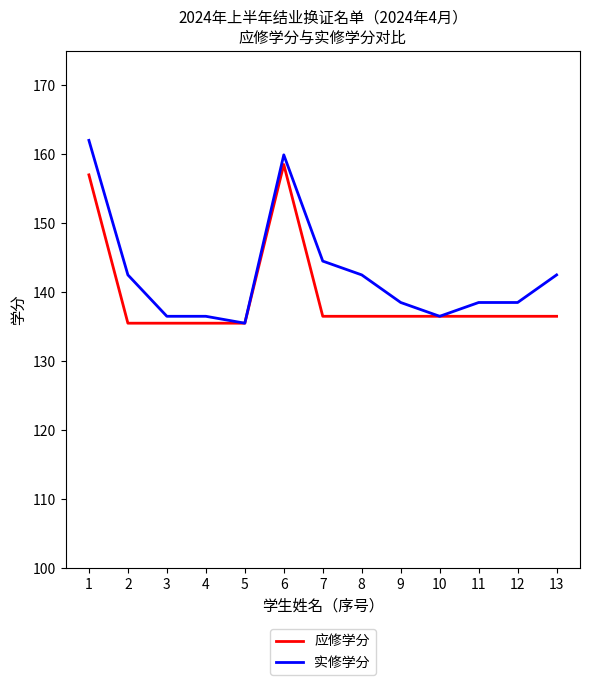

What is the minimum value shown in the chart?

135.5